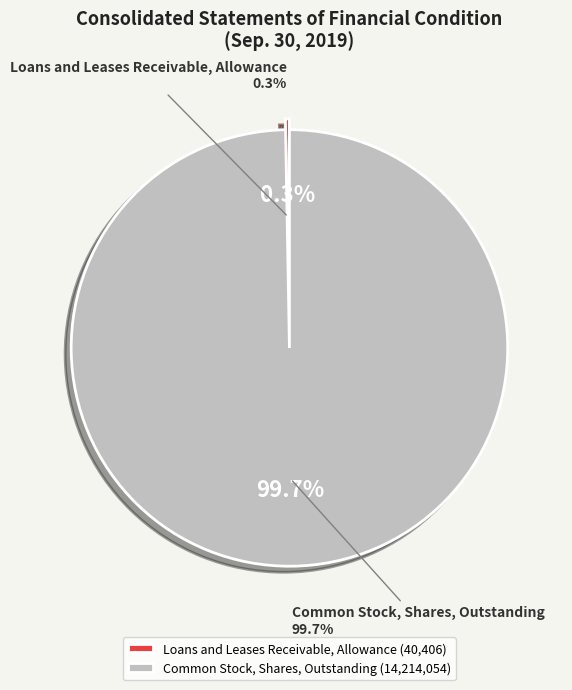

What percentage is NOT represented by Common Stock, Shares, Outstanding?

0.3%